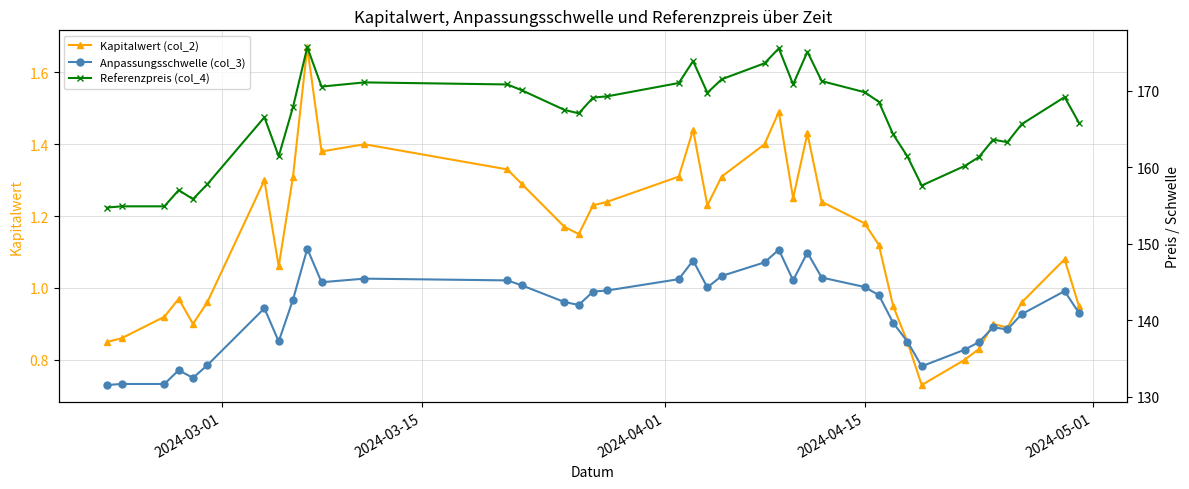

True or false: Kapitalwert (col_2) has more than 0 points higher than both neighbors.

True